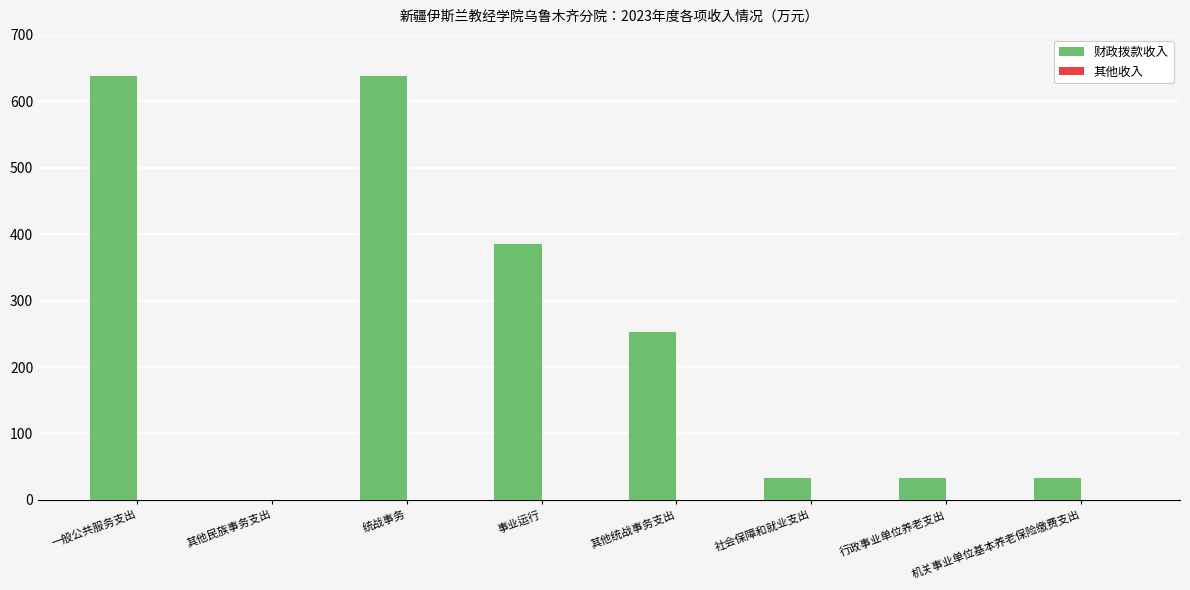

Where does the 财政拨款收入 series first go above 252?

一般公共服务支出